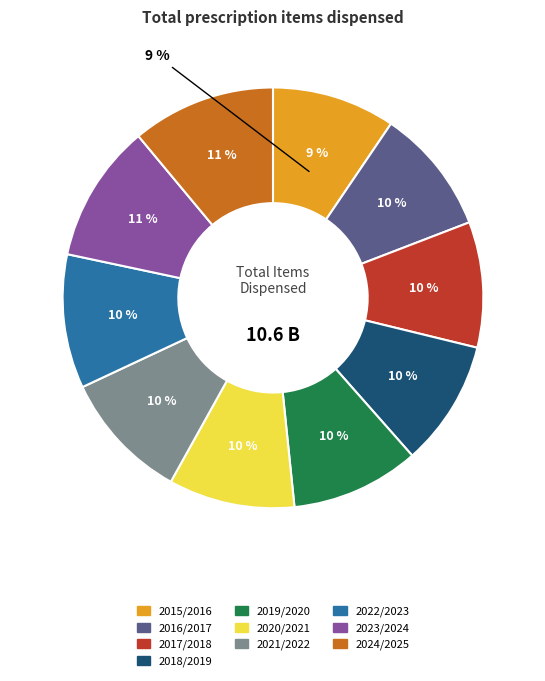

Which category has the smallest portion of the pie?

2015/2016